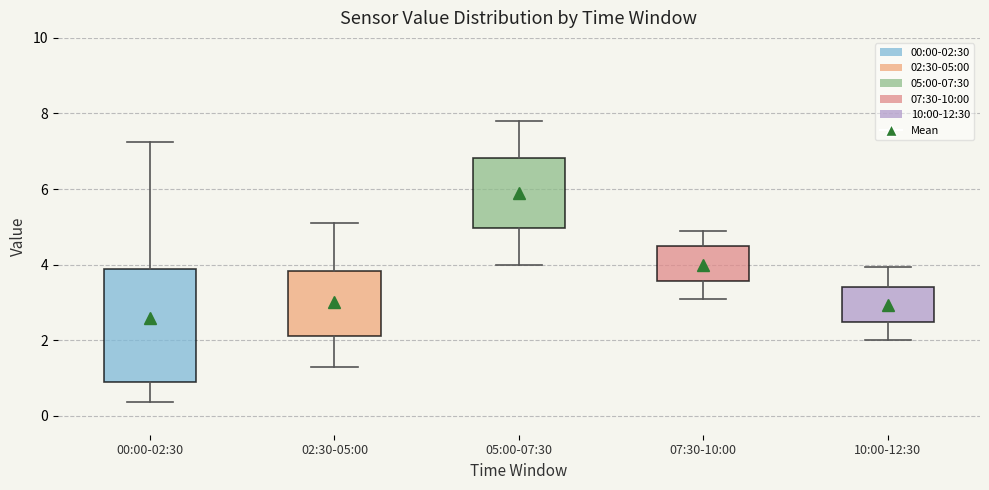

Reading left to right, read every box against the y-axis: the position of its median line, the range the box covers, and the ends of its whiskers. The values are not printed on the chart, so give them approximately, as read against the axis.

00:00-02:30: median 2.4, box 0.8 to 3.8, whiskers 0.4 to 7.2
02:30-05:00: median 3.0, box 2.2 to 3.8, whiskers 1.4 to 5.2
05:00-07:30: median 6.0, box 5.0 to 6.8, whiskers 4.0 to 7.8
07:30-10:00: median 4.0, box 3.6 to 4.6, whiskers 3.2 to 5.0
10:00-12:30: median 3.0, box 2.4 to 3.4, whiskers 2.0 to 4.0